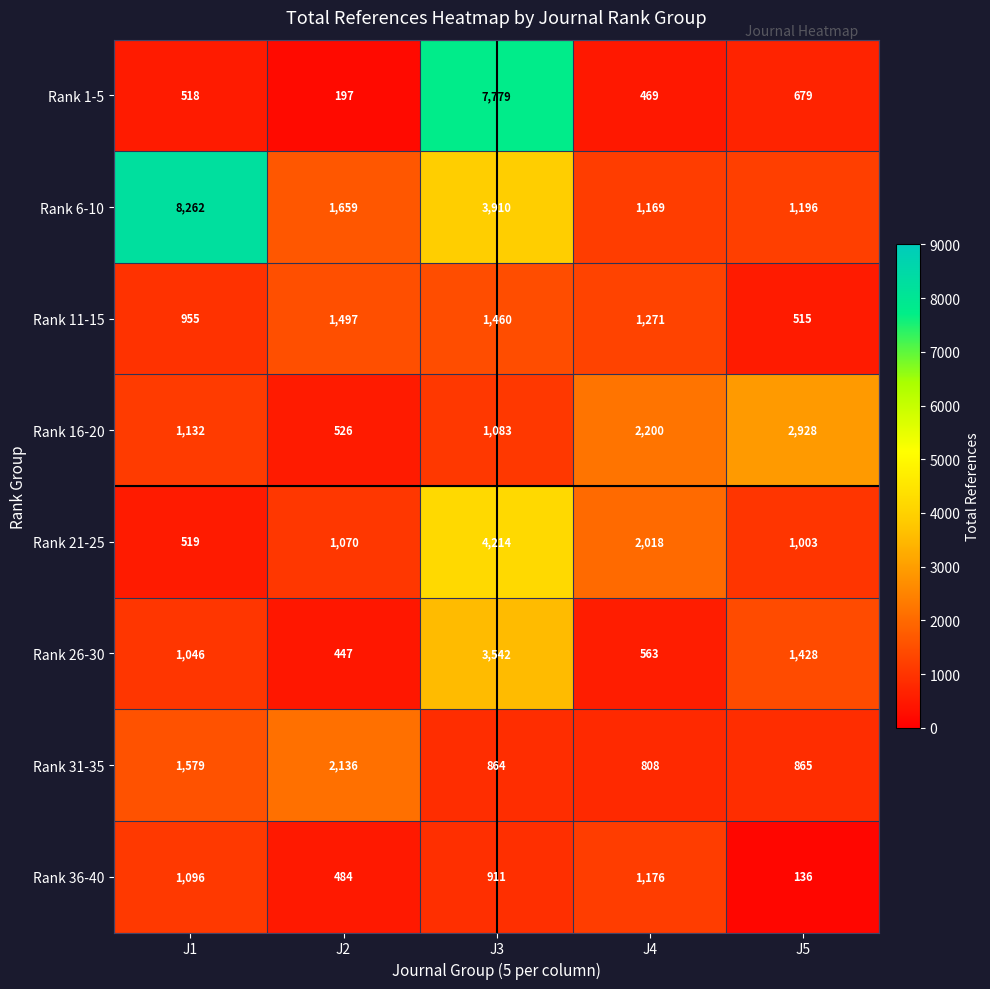

The Rank 21-25 series shows 519 at J1. True or false?

True